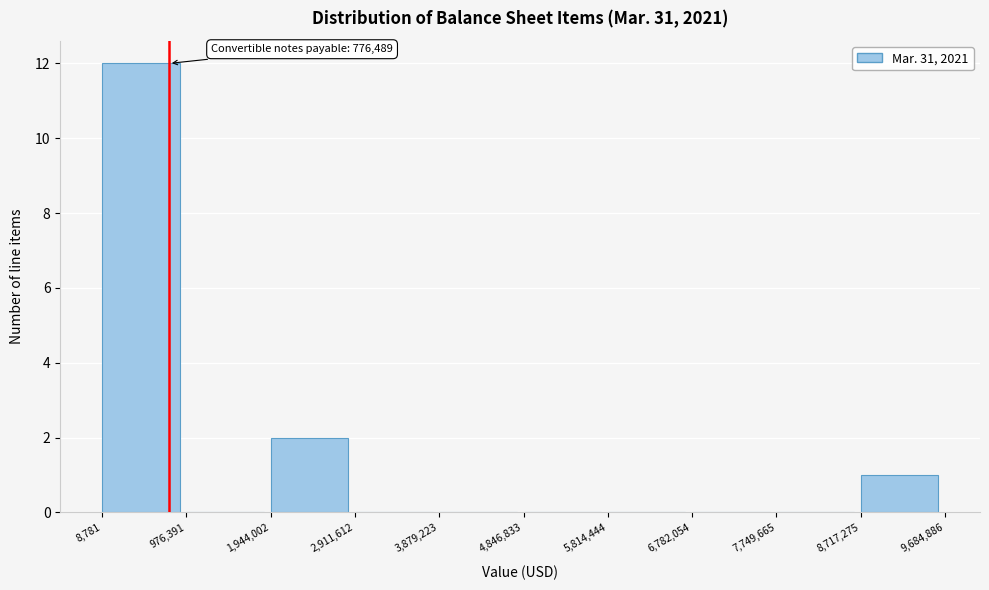

Over which range of the x-axis is the bar tallest?

8,781 to 976,391